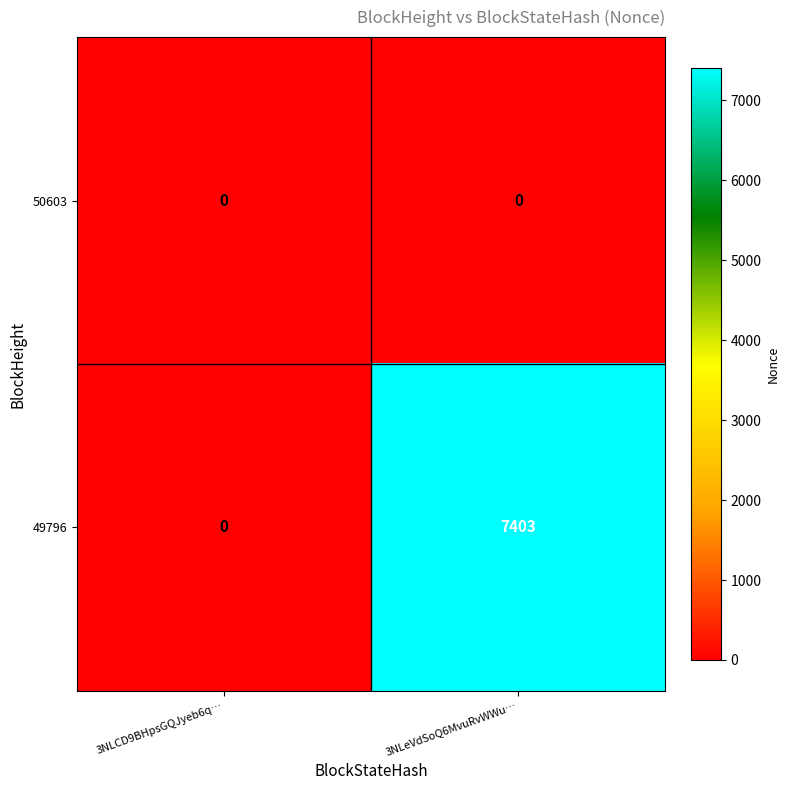

Reading left to right, transcribe all the data shown in this chart.

50603: 0	0
49796: 0	7403